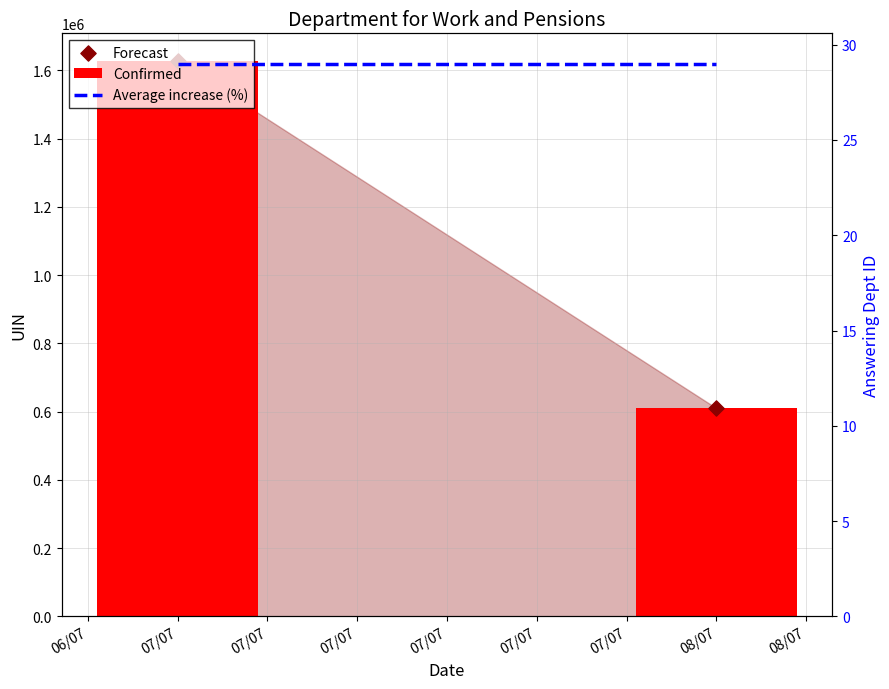

Is the value of Average increase (%) at 07/07 greater than the value of Confirmed at 07/07?

No